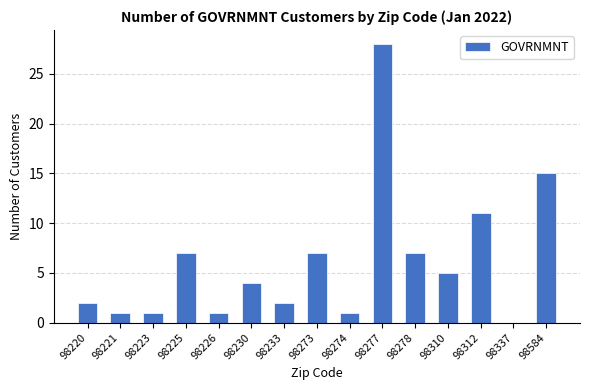

What is the average value?

6